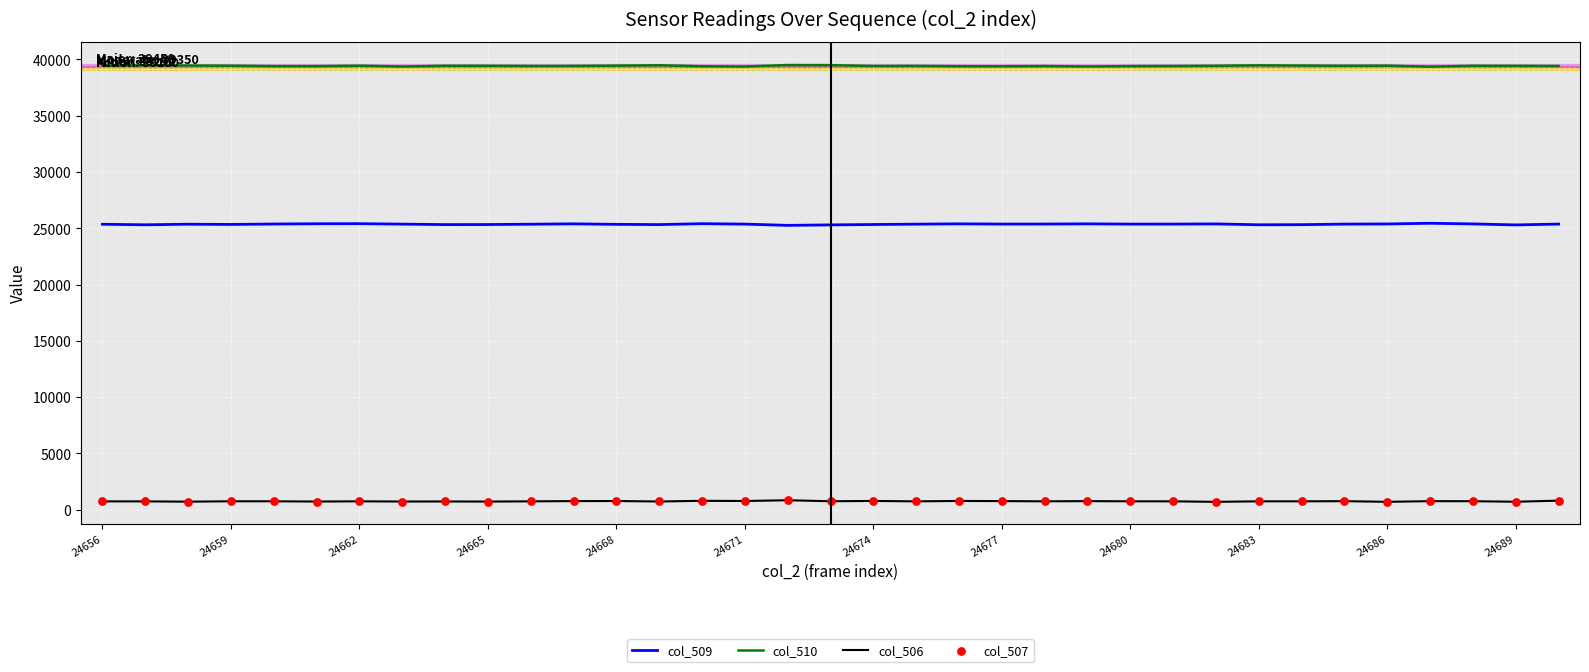

What are all the series names shown in the legend?

col_509, col_510, col_506, col_507